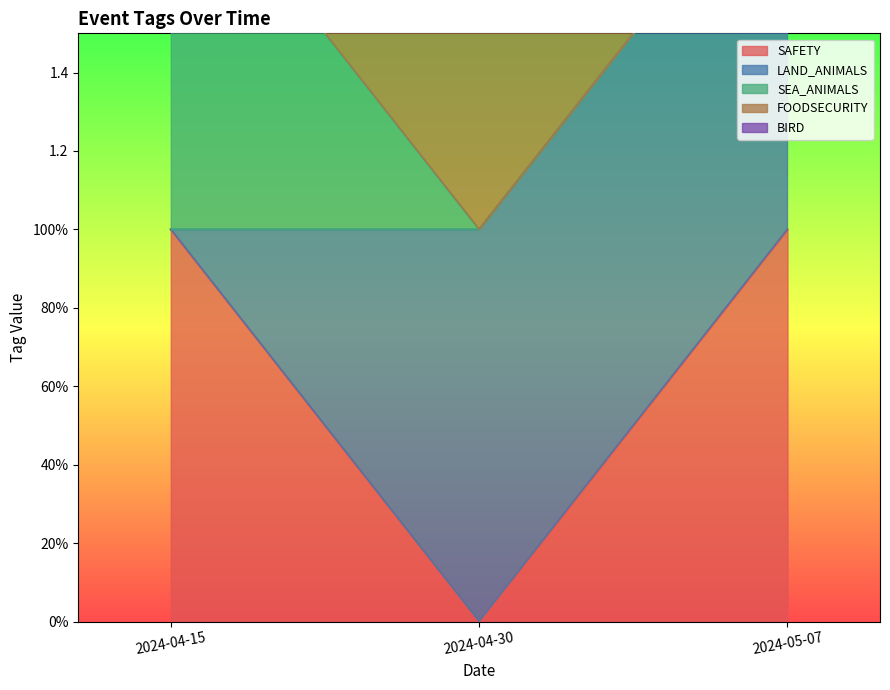

How many lines are shown in the chart?

5